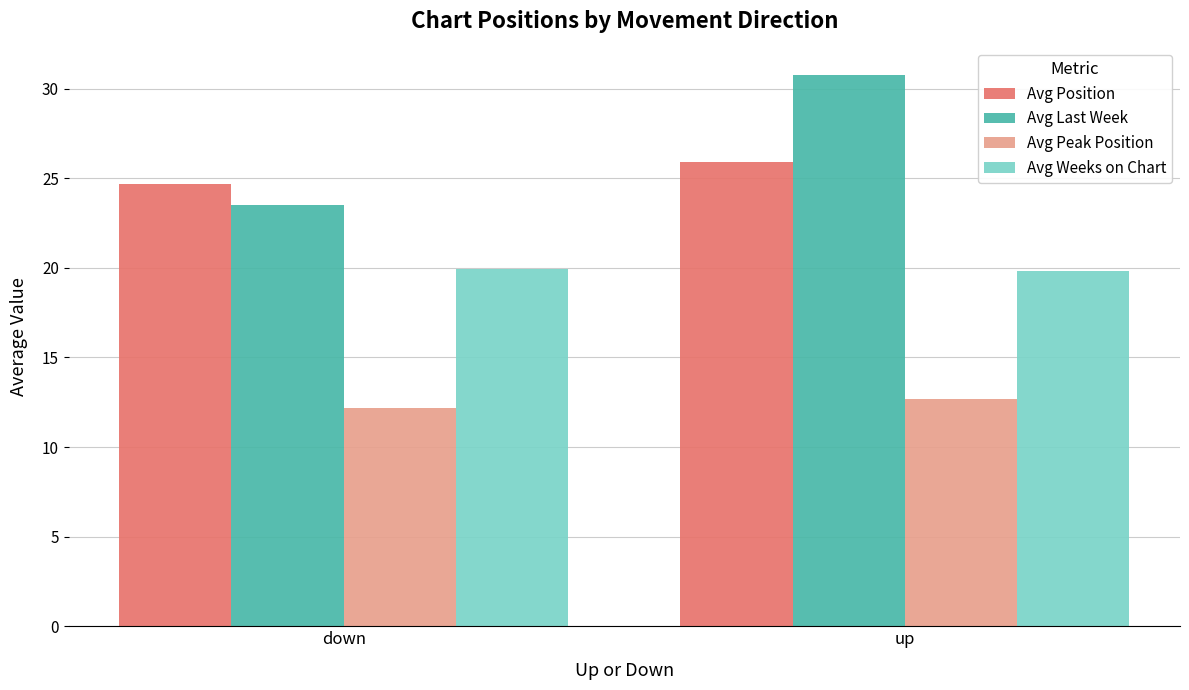

What is the label of the 1st bar from the left?

down